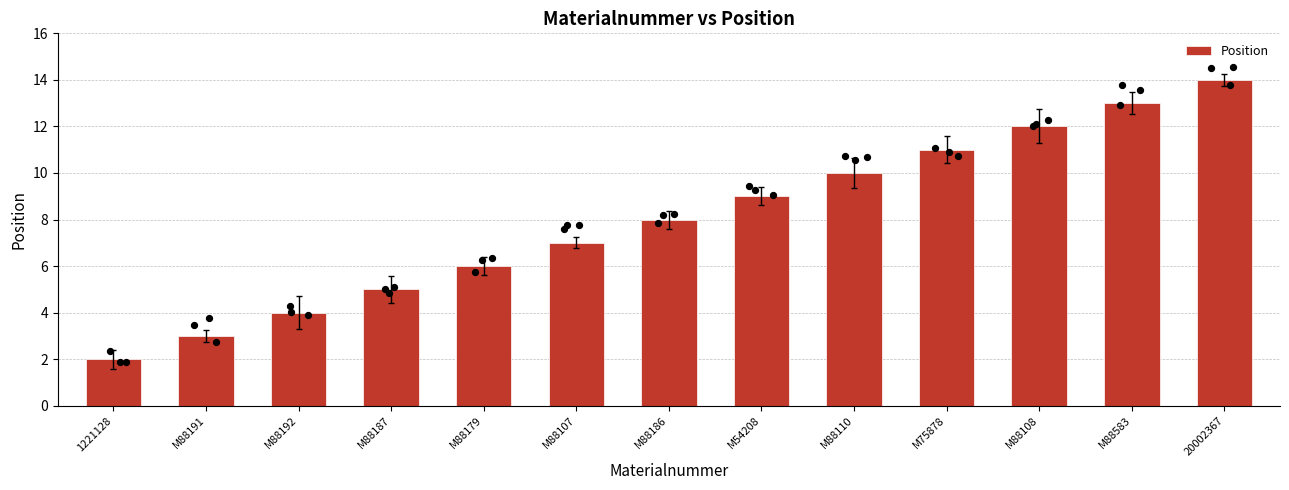

What is the change in value from M88179 to 20002367?

+8